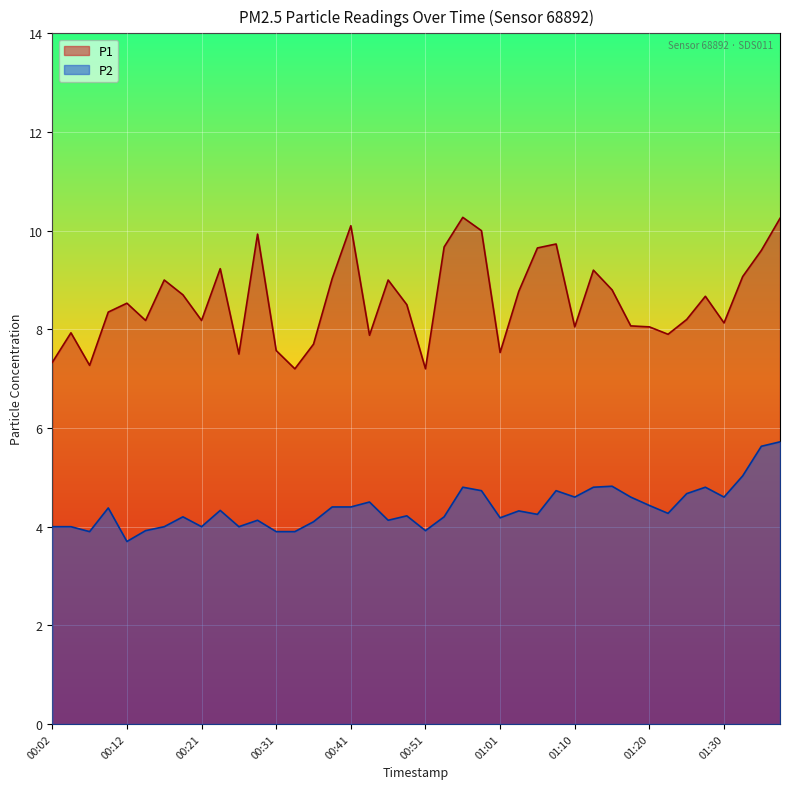

Reading left to right, extract all data points from this chart.

P1: 00:02=7.3	00:04=7.9	00:07=7.3	00:09=8.3	00:12=8.5	00:14=8.2	00:17=9.0	00:19=8.7	00:21=8.2	00:24=9.2	00:26=7.5	00:29=9.9	00:31=7.6	00:34=7.2	00:36=7.7	00:38=9.0	00:41=10.1	00:43=7.9	00:46=9.0	00:48=8.5	00:51=7.2	00:53=9.7	00:56=10.3	00:58=10.0	01:01=7.5	01:03=8.8	01:06=9.7	01:08=9.7	01:10=8.1	01:13=9.2	01:15=8.8	01:18=8.1	01:20=8.1	01:23=7.9	01:25=8.2	01:28=8.7	01:30=8.1	01:32=9.1	01:35=9.6	01:37=10.2
P2: 00:02=4.0	00:04=4.0	00:07=3.9	00:09=4.4	00:12=3.7	00:14=3.9	00:17=4.0	00:19=4.2	00:21=4.0	00:24=4.3	00:26=4.0	00:29=4.1	00:31=3.9	00:34=3.9	00:36=4.1	00:38=4.4	00:41=4.4	00:43=4.5	00:46=4.1	00:48=4.2	00:51=3.9	00:53=4.2	00:56=4.8	00:58=4.7	01:01=4.2	01:03=4.3	01:06=4.2	01:08=4.7	01:10=4.6	01:13=4.8	01:15=4.8	01:18=4.6	01:20=4.4	01:23=4.3	01:25=4.7	01:28=4.8	01:30=4.6	01:32=5.0	01:35=5.6	01:37=5.7